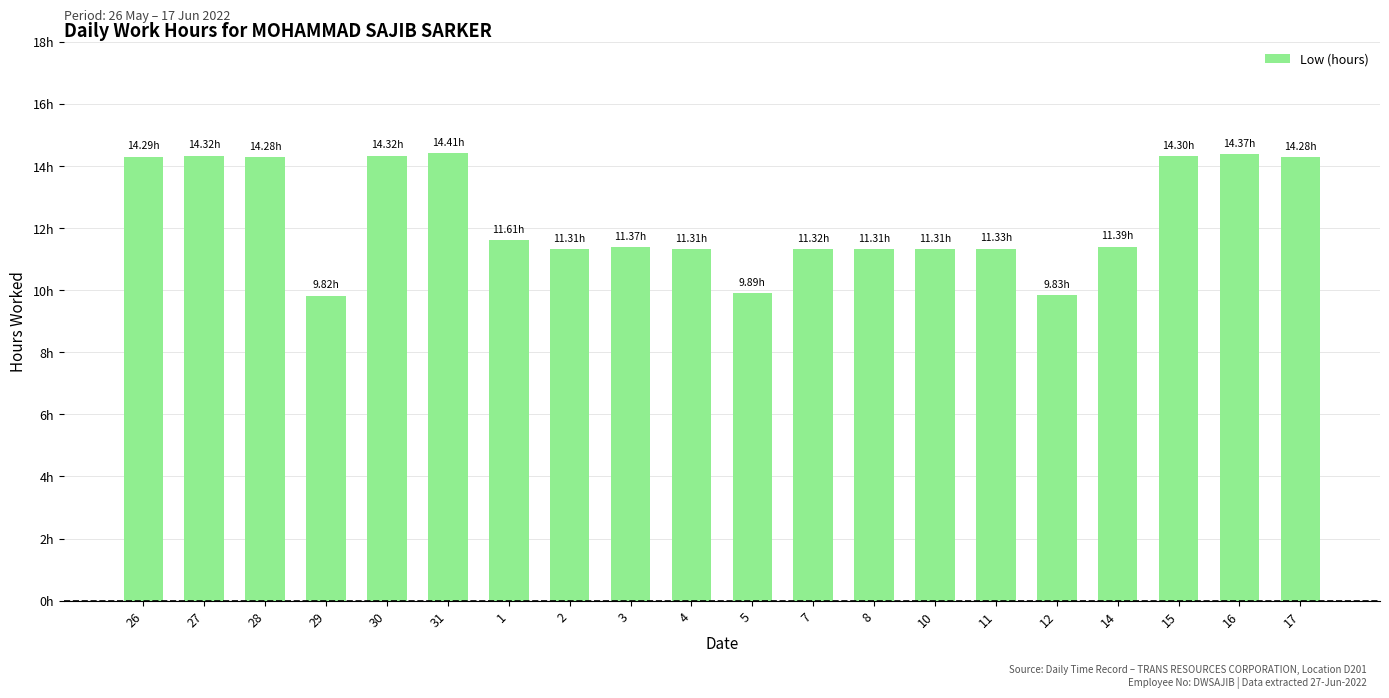

Does the chart contain any negative values?

No